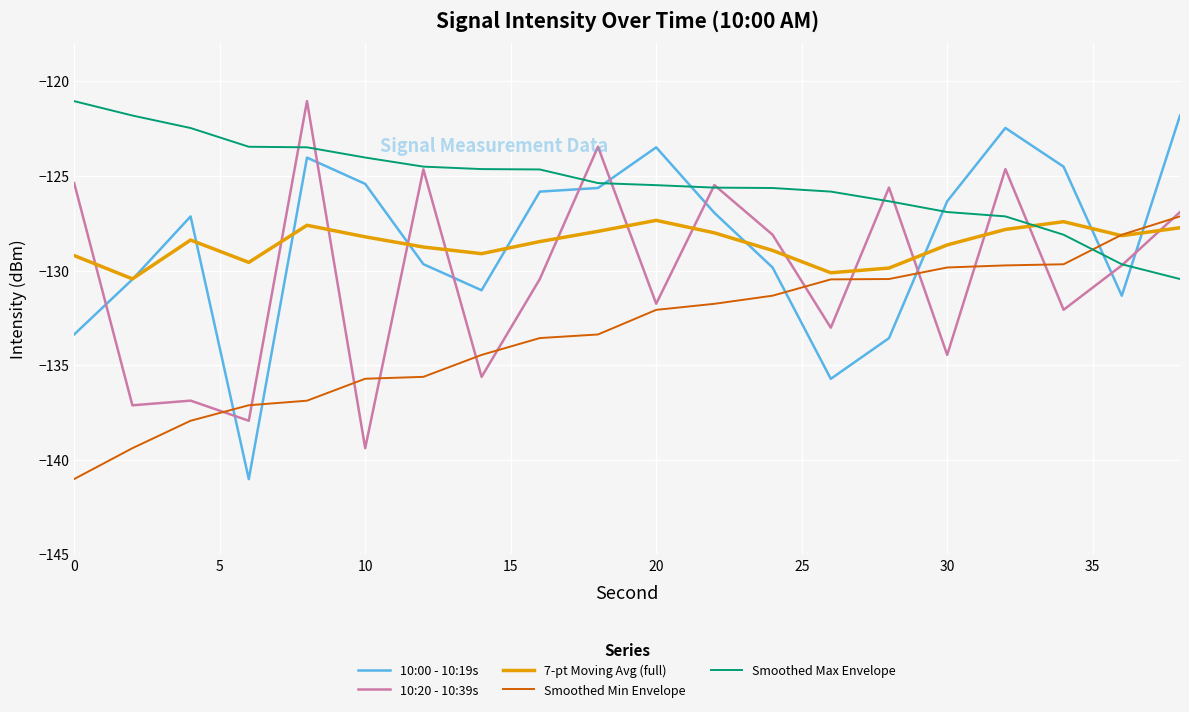

Which series has the largest total across all categories?

Smoothed Max Envelope